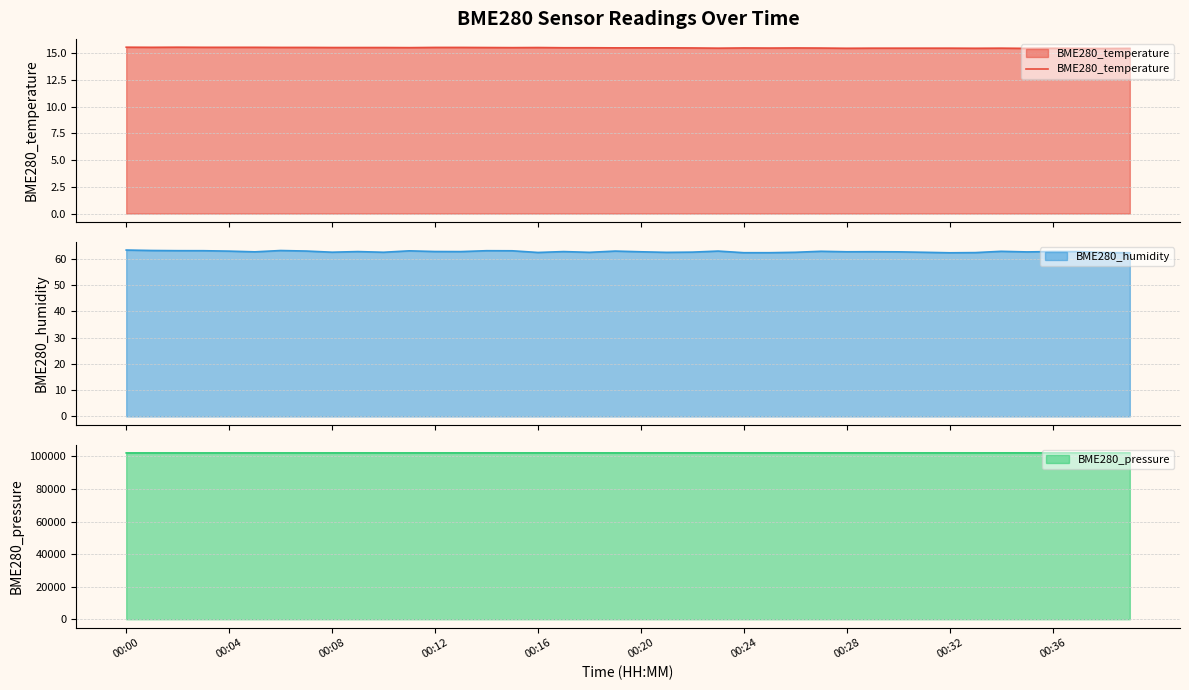

What is the average value?

15.5